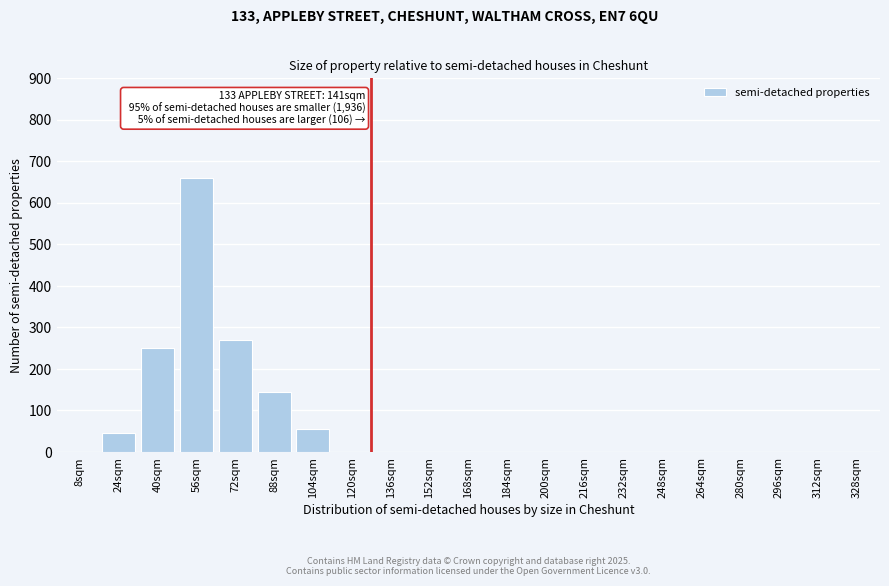

Reading left to right, what are all the values shown in this chart?

8sqm=0	24sqm=45	40sqm=250	56sqm=660	72sqm=270	88sqm=145	104sqm=55	120sqm=0	136sqm=0	152sqm=0	168sqm=0	184sqm=0	200sqm=0	216sqm=0	232sqm=0	248sqm=0	264sqm=0	280sqm=0	296sqm=0	312sqm=0	328sqm=0